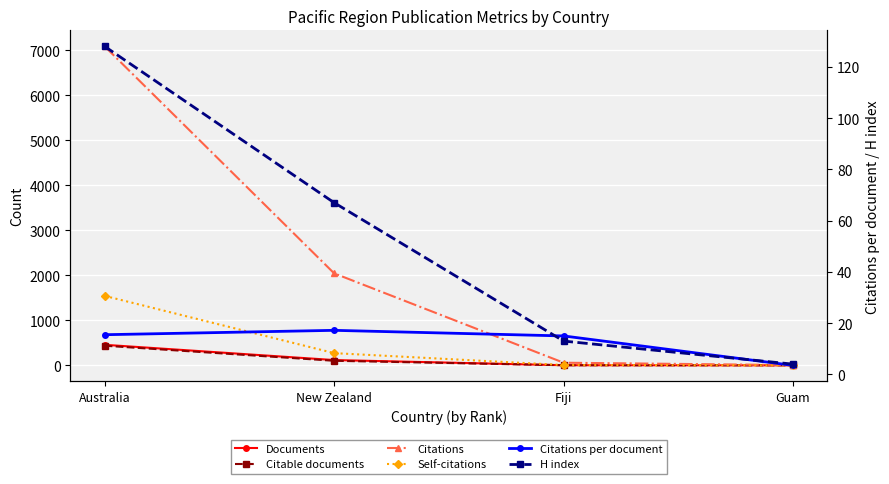

Is the value of Documents at Fiji greater than the value of Citations per document at Australia?

No